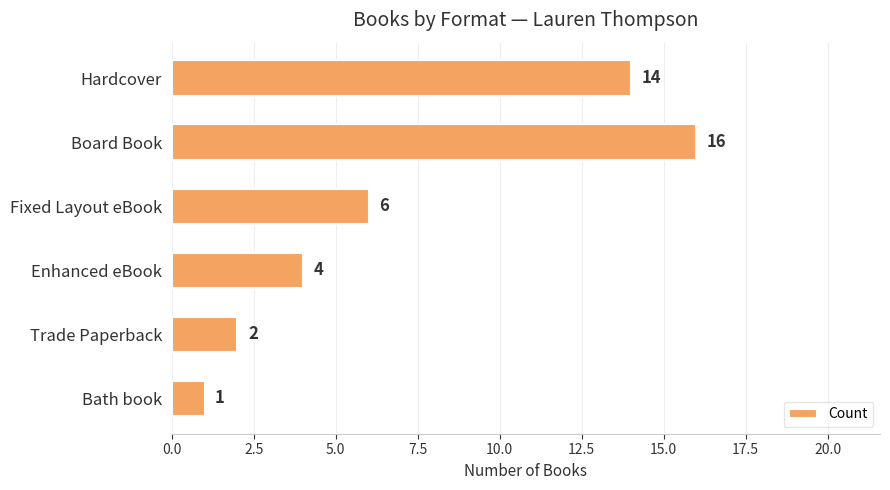

How many distinct data groups are displayed?

1